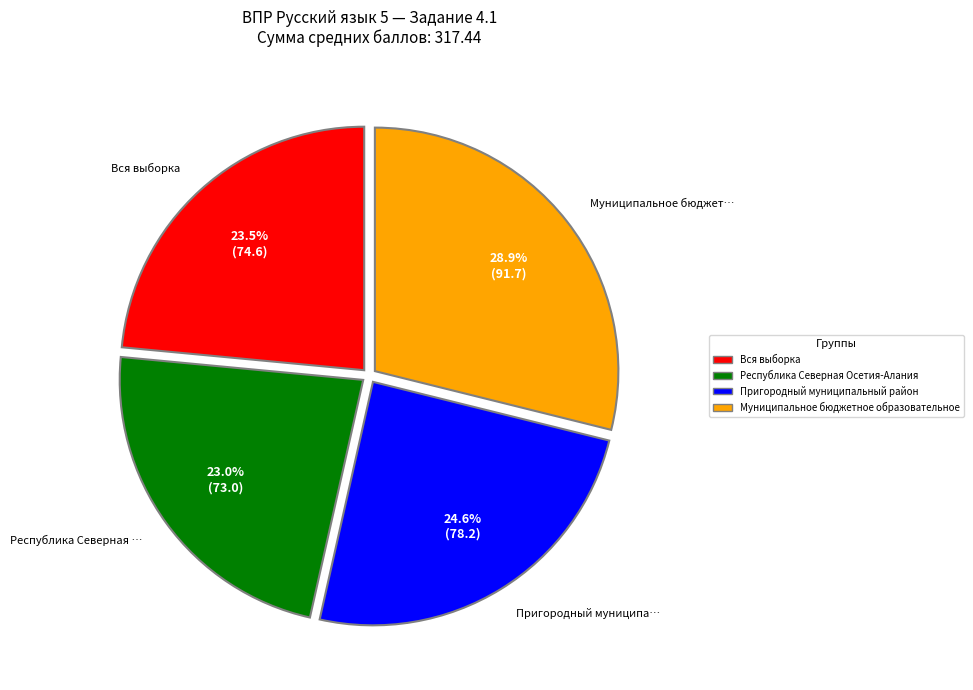

To the nearest percent, what is the average slice percentage?

25%